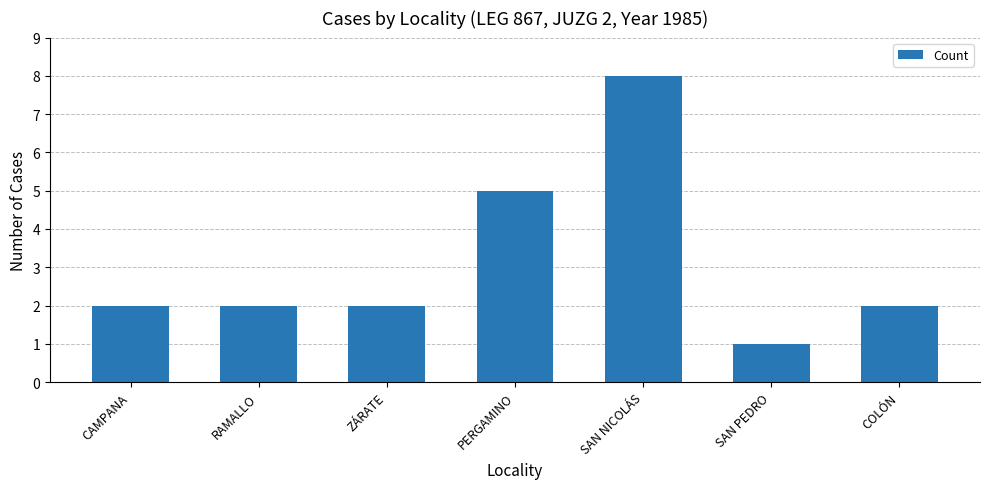

What is the label of the 2nd bar from the left?

RAMALLO